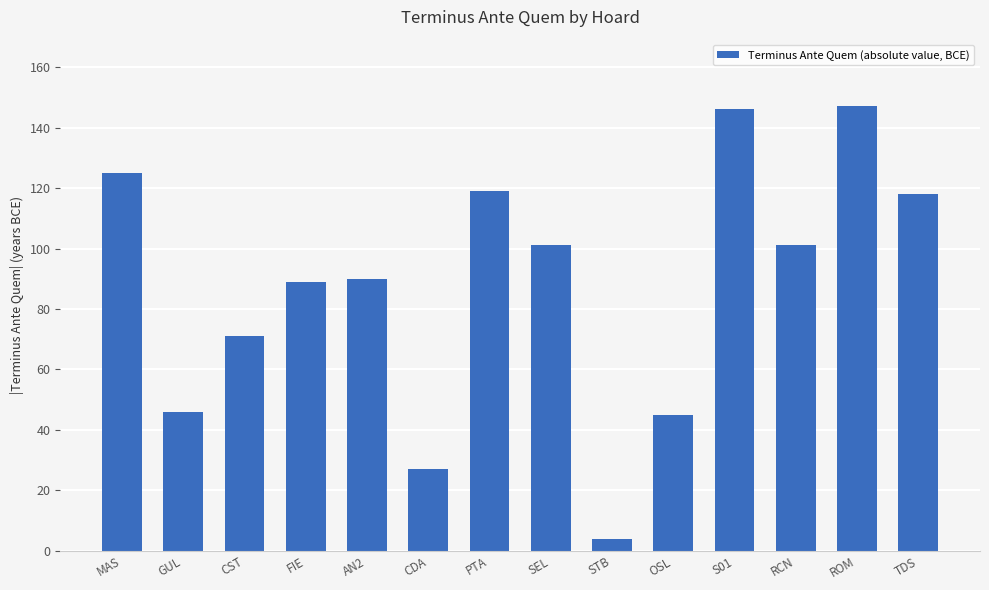

Reading left to right, extract all data points from this chart.

MAS=125	GUL=46	CST=71	FIE=89	AN2=90	CDA=27	PTA=119	SEL=101	STB=4	OSL=45	S01=146	RCN=101	ROM=147	TDS=118